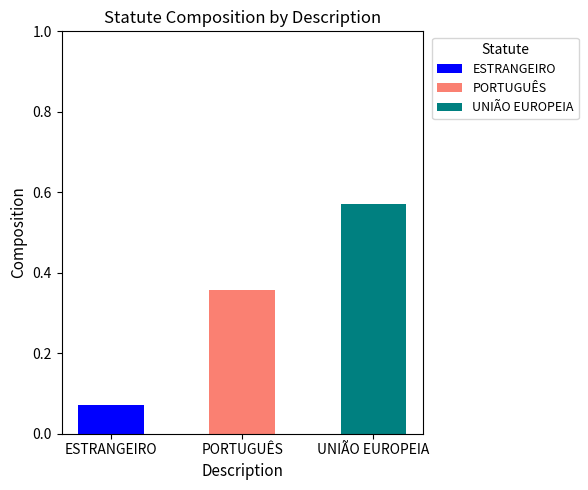

At which category is the sum across all series the highest?

UNIÃO EUROPEIA